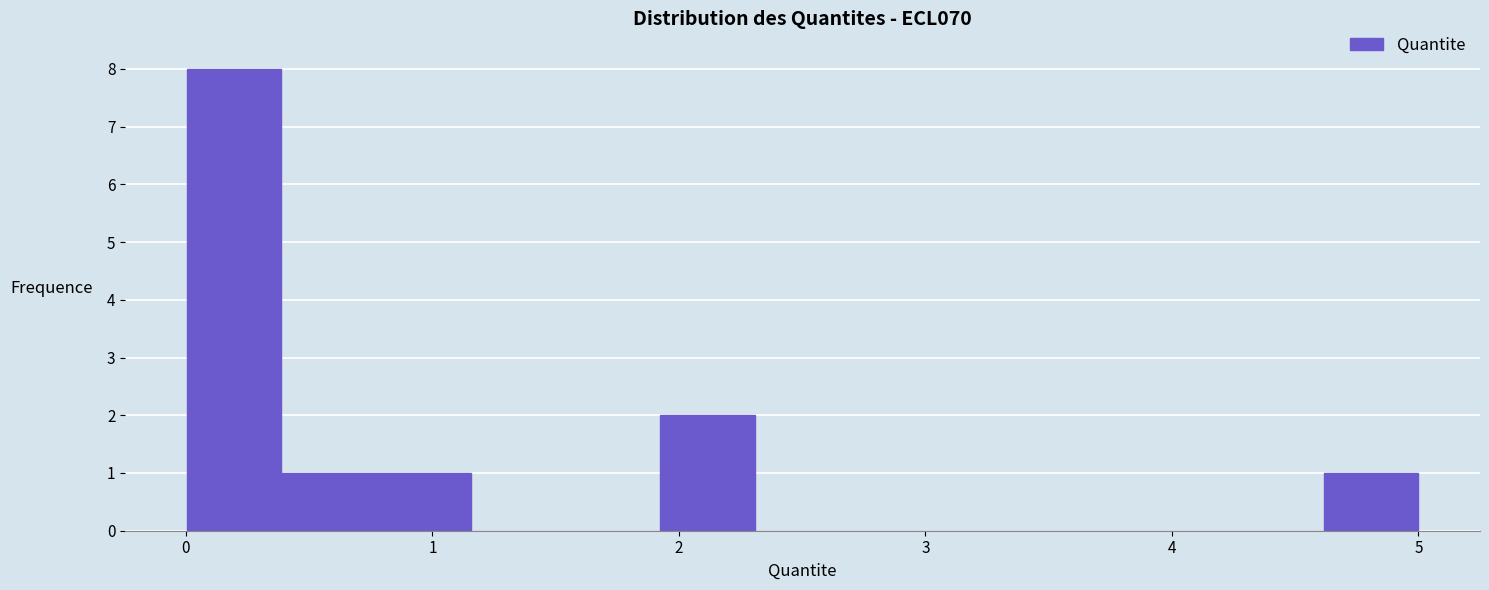

Read against the x-axis, roughly where is the centre of the tallest bar?

0.2